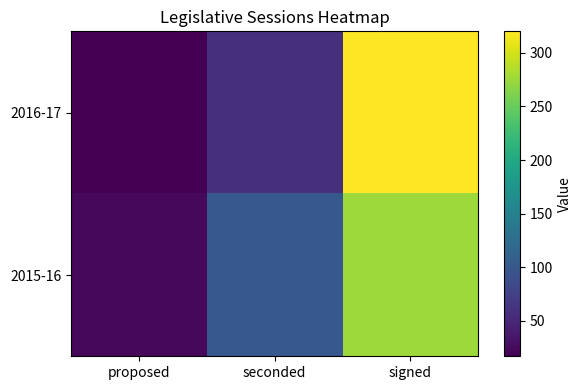

Between proposed and seconded, which is larger?

seconded